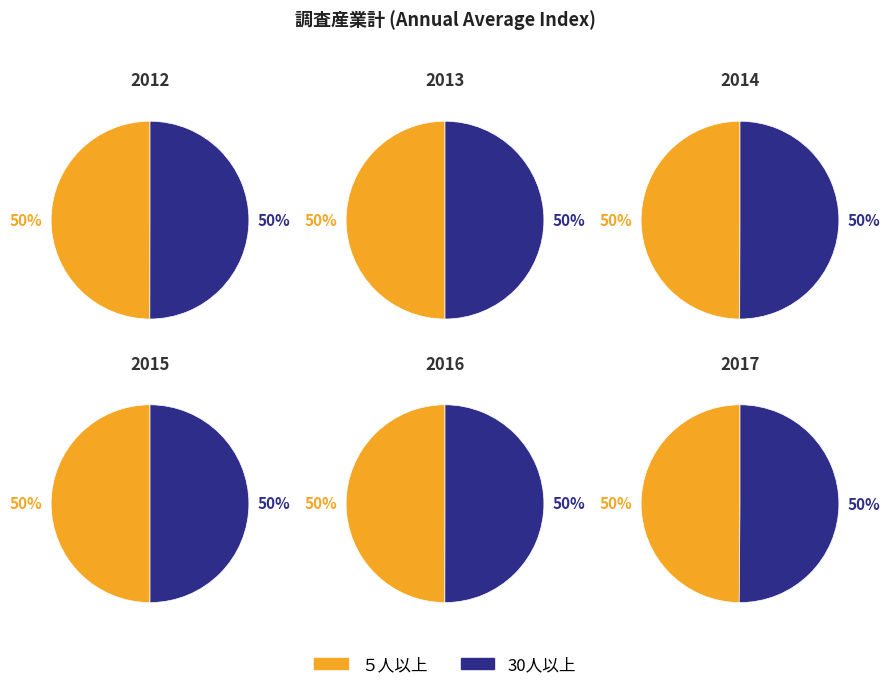

Rank the categories by 30人以上 value from lowest to highest.

2014, 2016, 2015, 2017, 2013, 2012